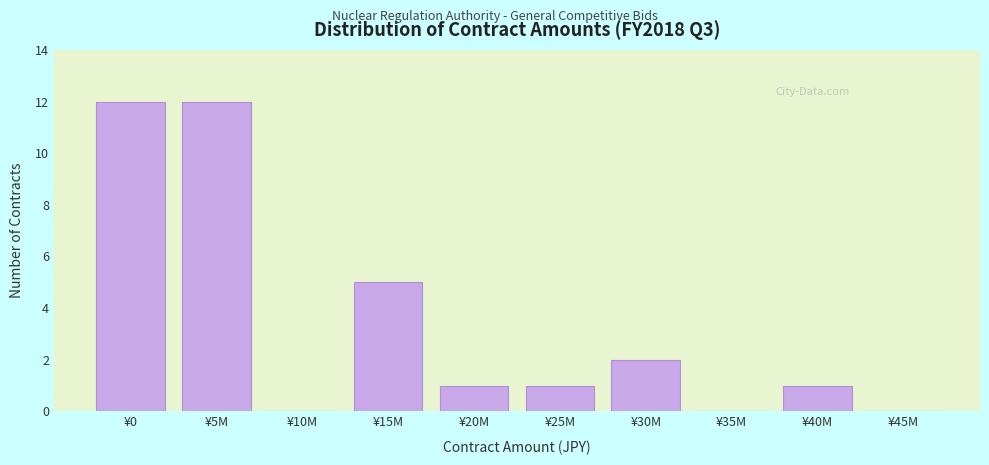

Reading left to right, list all the values displayed in this chart.

¥0=12	¥5M=12	¥10M=0	¥15M=5	¥20M=1	¥25M=1	¥30M=2	¥35M=0	¥40M=1	¥45M=0